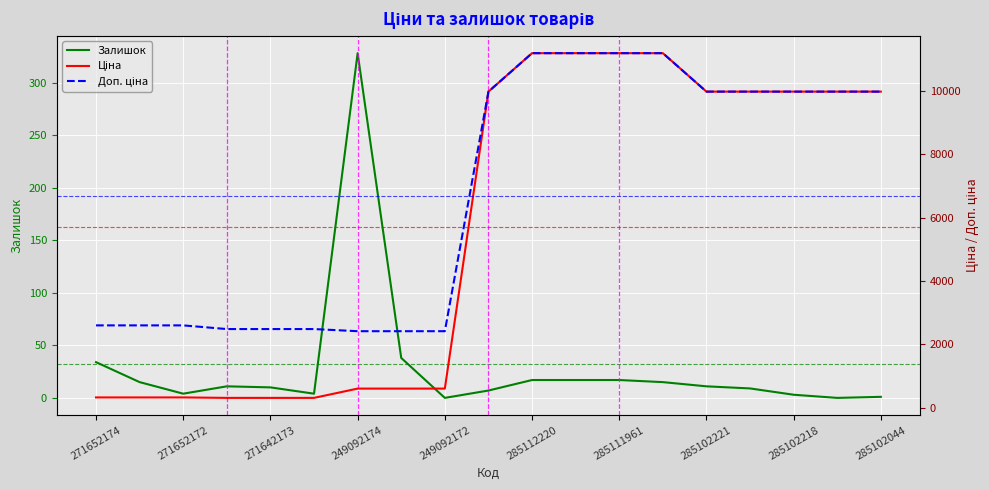

What is the highest value of the Ціна series?

11188.2